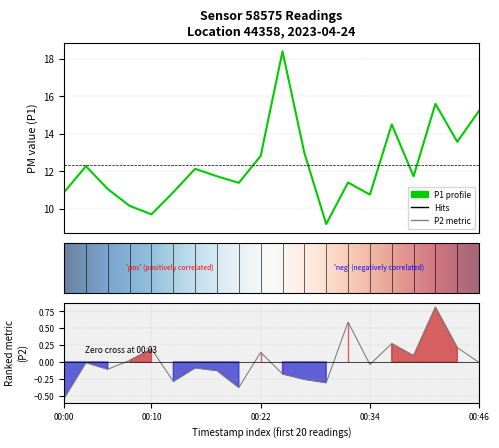

What is the average value of the P1 series?

12.3